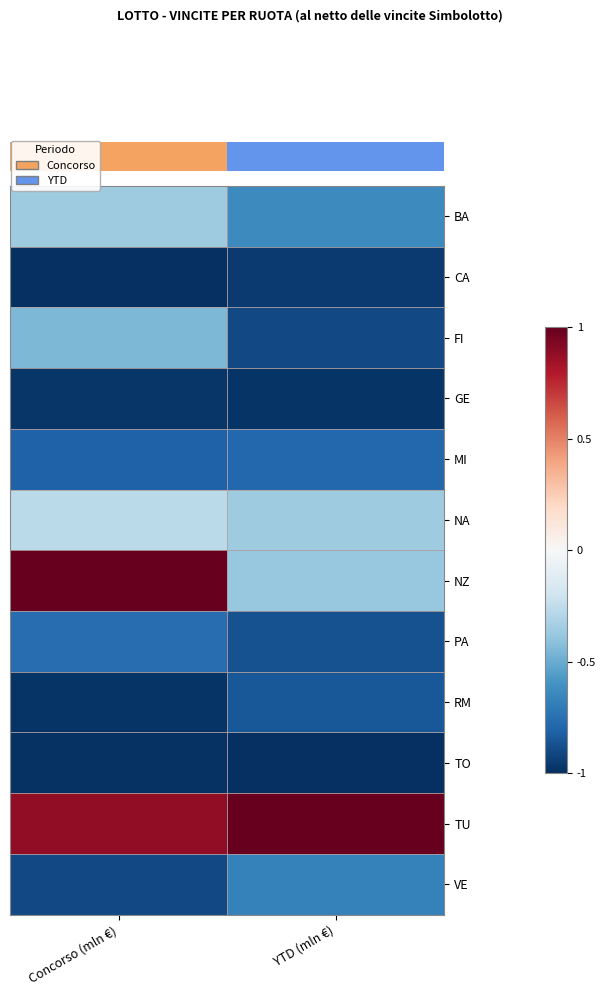

Between Concorso (mln €) and YTD (mln €), which is larger?

Concorso (mln €)